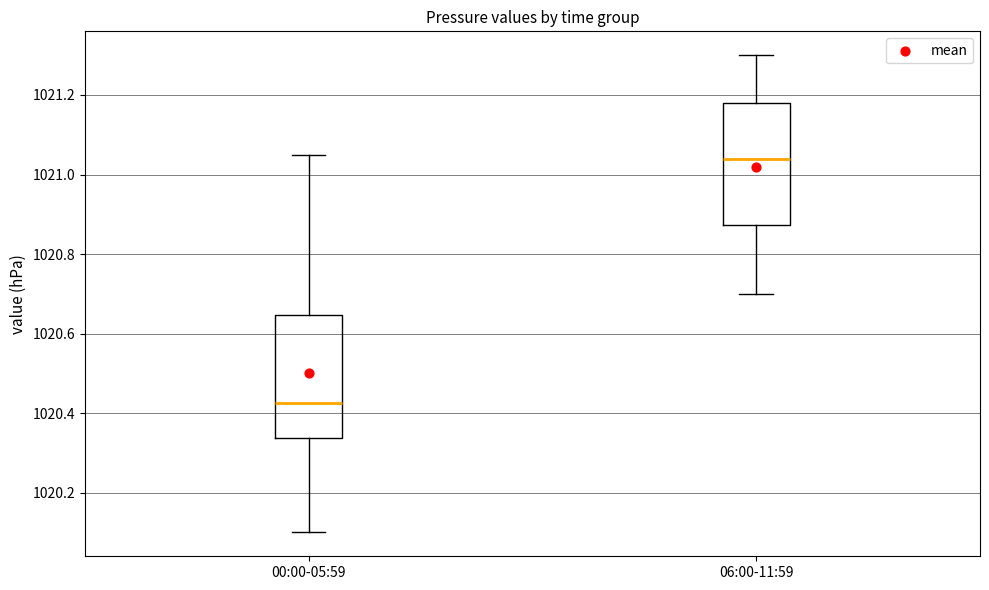

Which box has the lowest median line?

00:00-05:59